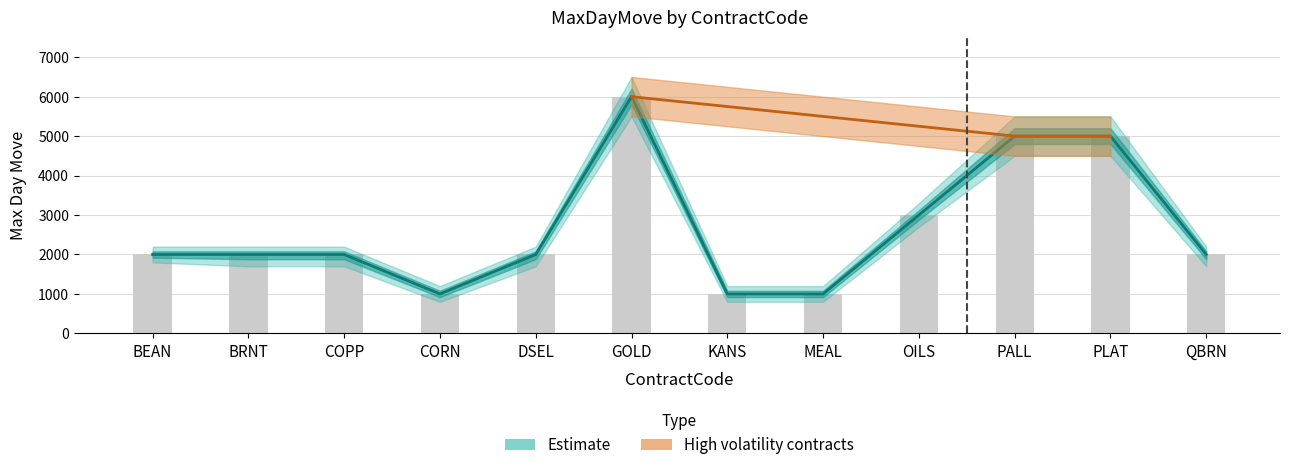

Reading left to right, transcribe all the data shown in this chart.

BEAN=2000	BRNT=2000	COPP=2000	CORN=1000	DSEL=2000	GOLD=6000	KANS=1000	MEAL=1000	OILS=3000	PALL=5000	PLAT=5000	QBRN=2000